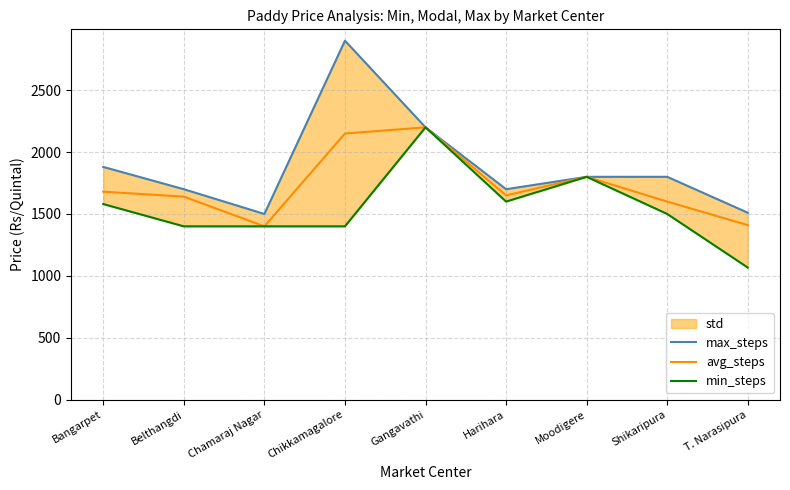

At Chikkamagalore, list the series in order from largest to smallest.

max_steps, avg_steps, min_steps